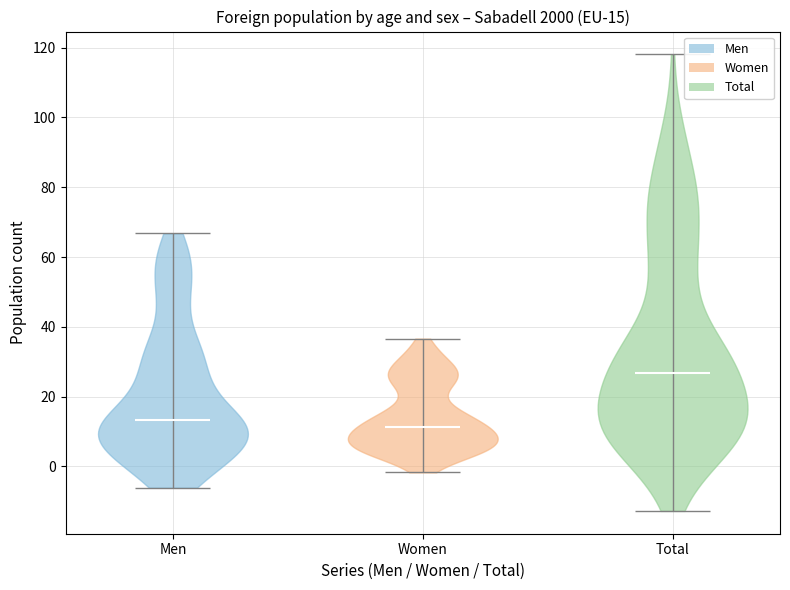

Which violin has the highest median line?

Total